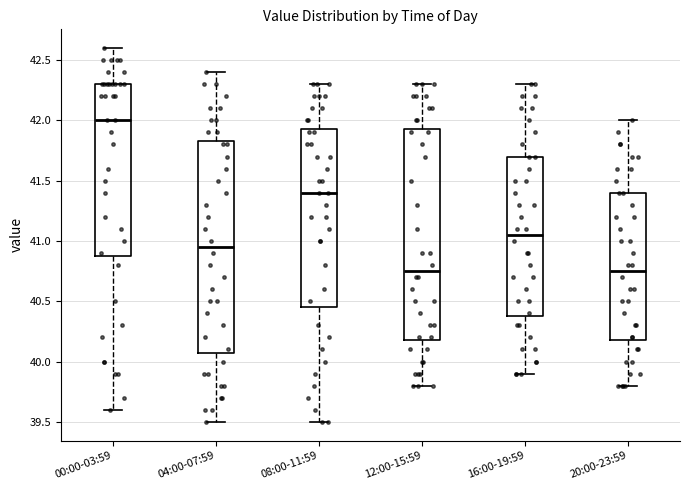

Reading left to right, read every box against the y-axis: the position of its median line, the range the box covers, and the ends of its whiskers. The values are not printed on the chart, so give them approximately, as read against the axis.

00:00-03:59: median 42.00, box 40.90 to 42.30, whiskers 39.60 to 42.60
04:00-07:59: median 40.95, box 40.10 to 41.85, whiskers 39.50 to 42.40
08:00-11:59: median 41.40, box 40.45 to 41.95, whiskers 39.50 to 42.30
12:00-15:59: median 40.75, box 40.20 to 41.95, whiskers 39.80 to 42.30
16:00-19:59: median 41.05, box 40.40 to 41.70, whiskers 39.90 to 42.30
20:00-23:59: median 40.75, box 40.20 to 41.40, whiskers 39.80 to 42.00